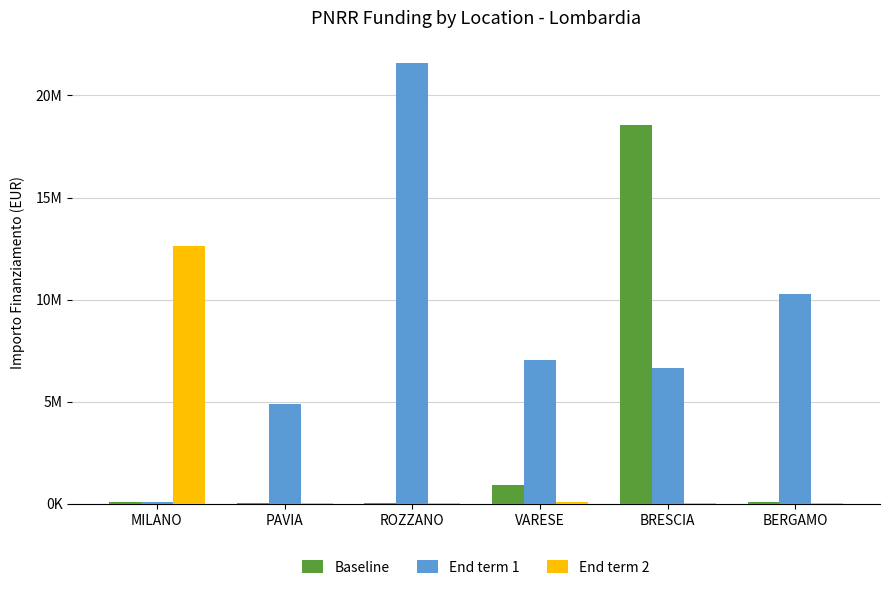

List the labels in order of Baseline value, smallest first.

ROZZANO, PAVIA, MILANO, BERGAMO, VARESE, BRESCIA